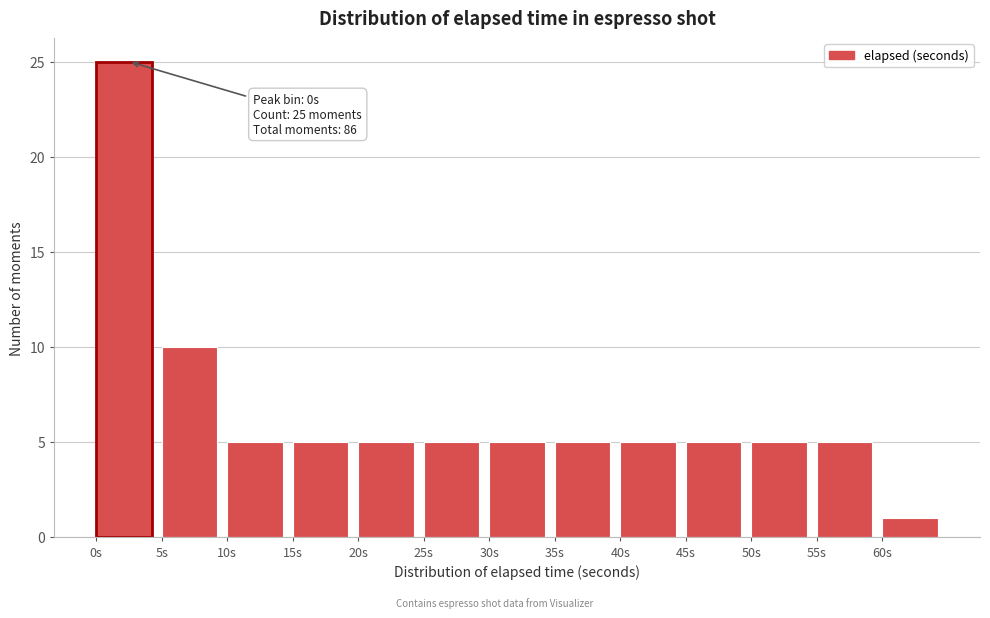

Over which range of the x-axis is the bar tallest?

0 to 5